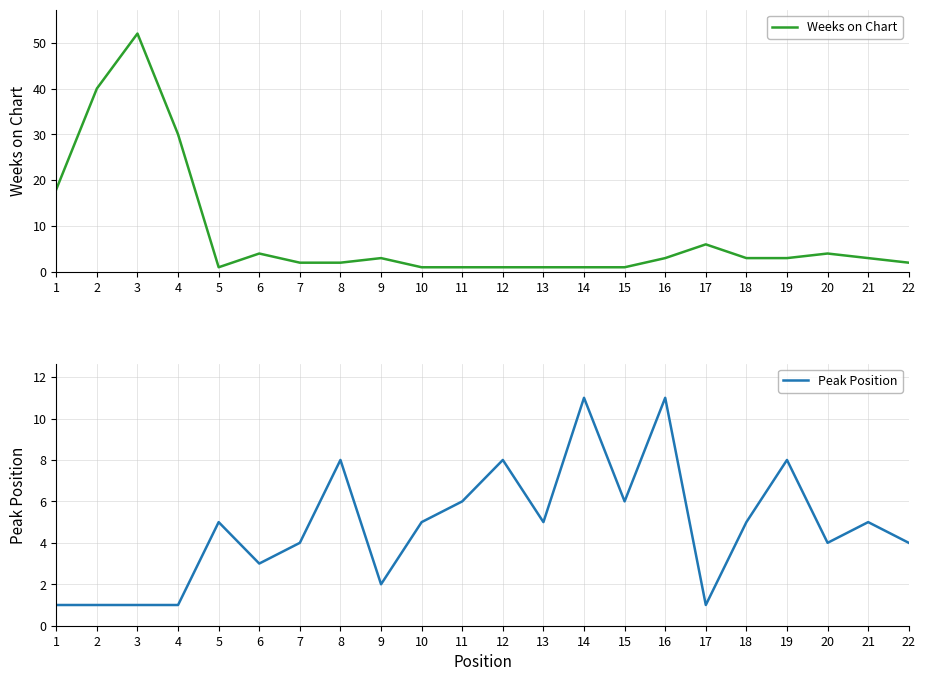

How many values in the Weeks on Chart series are below 3?

10